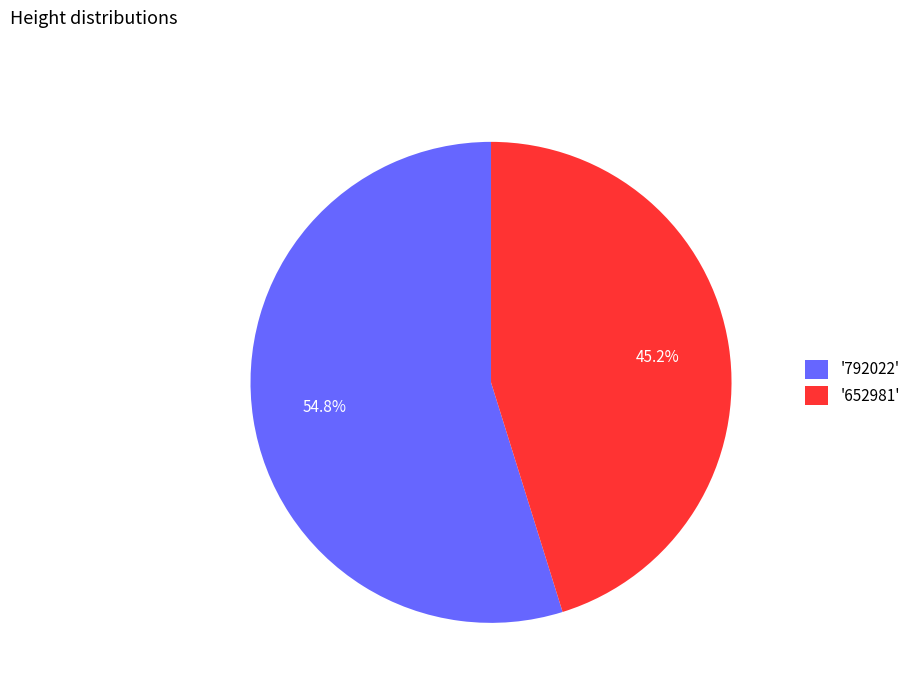

Rank the categories by value from highest to lowest.

'792022', '652981'